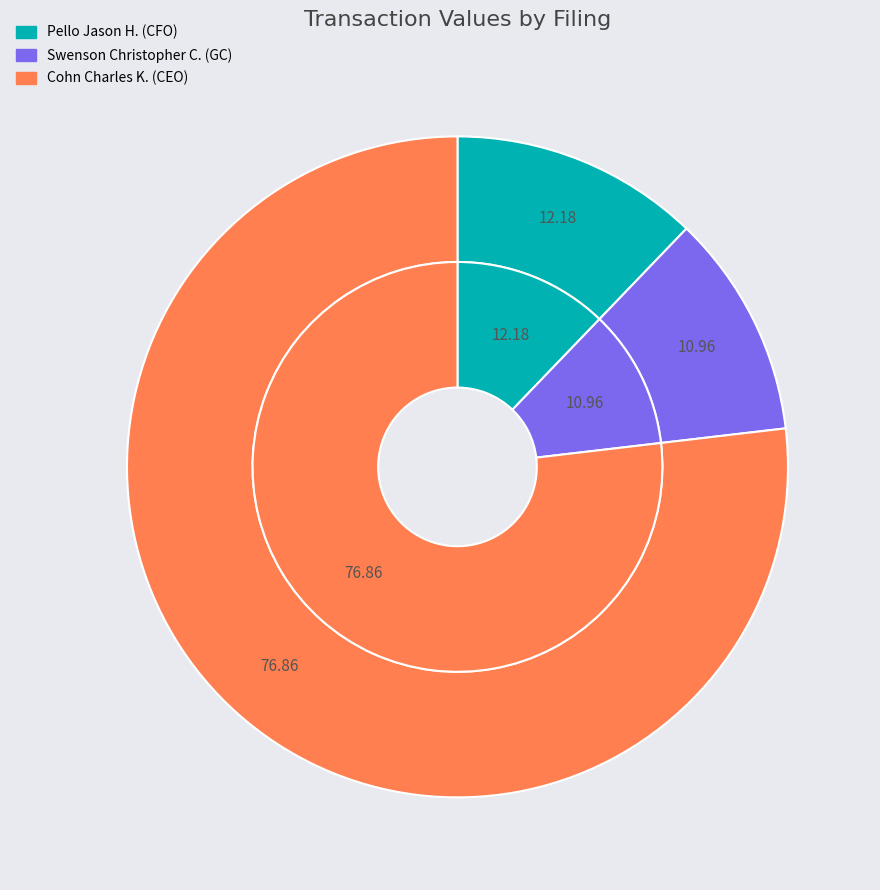

What percentage do wk-form4_1710334895.xml and wk-form4_1711487026.xml together represent?

89.0%